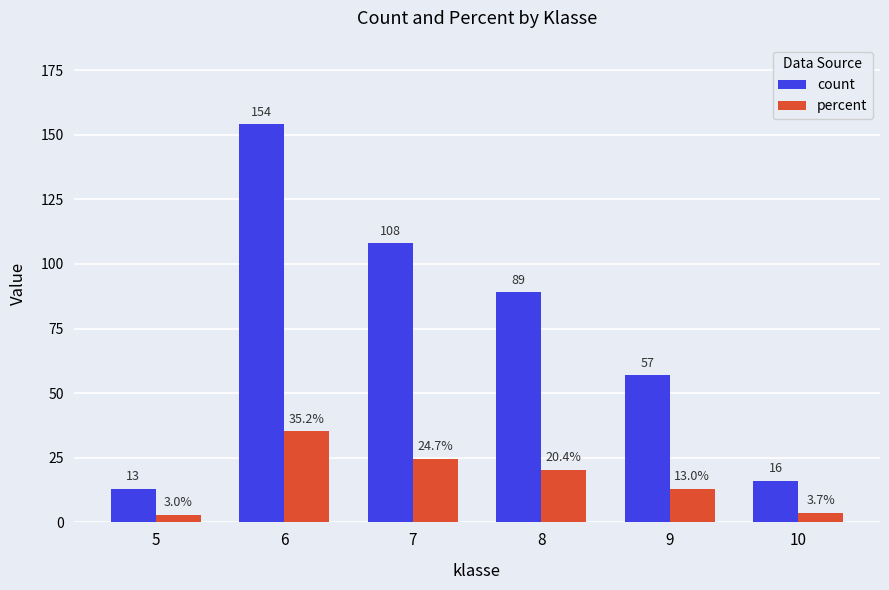

Which label corresponds to the smallest value in the chart?

5